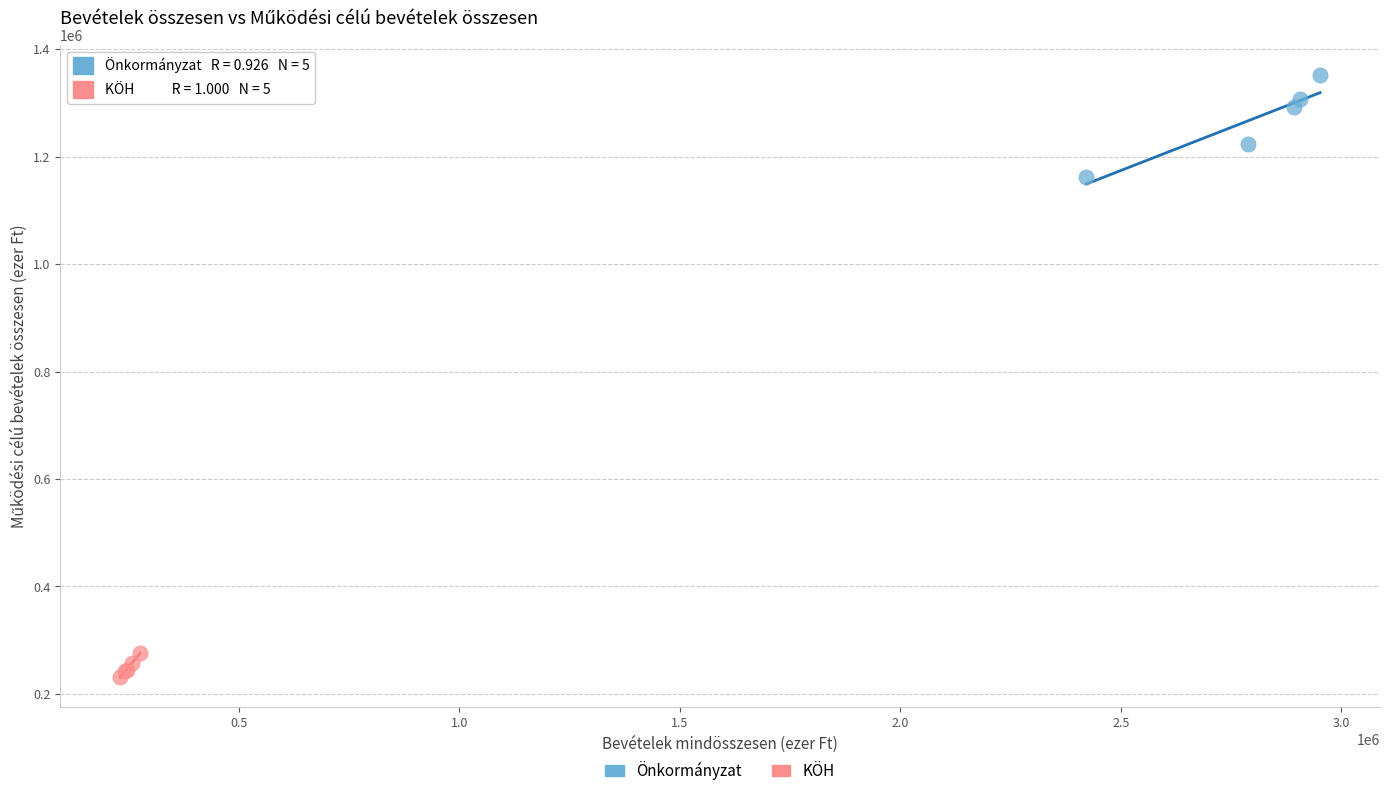

Which series reaches the minimum Y coordinate?

KÖH